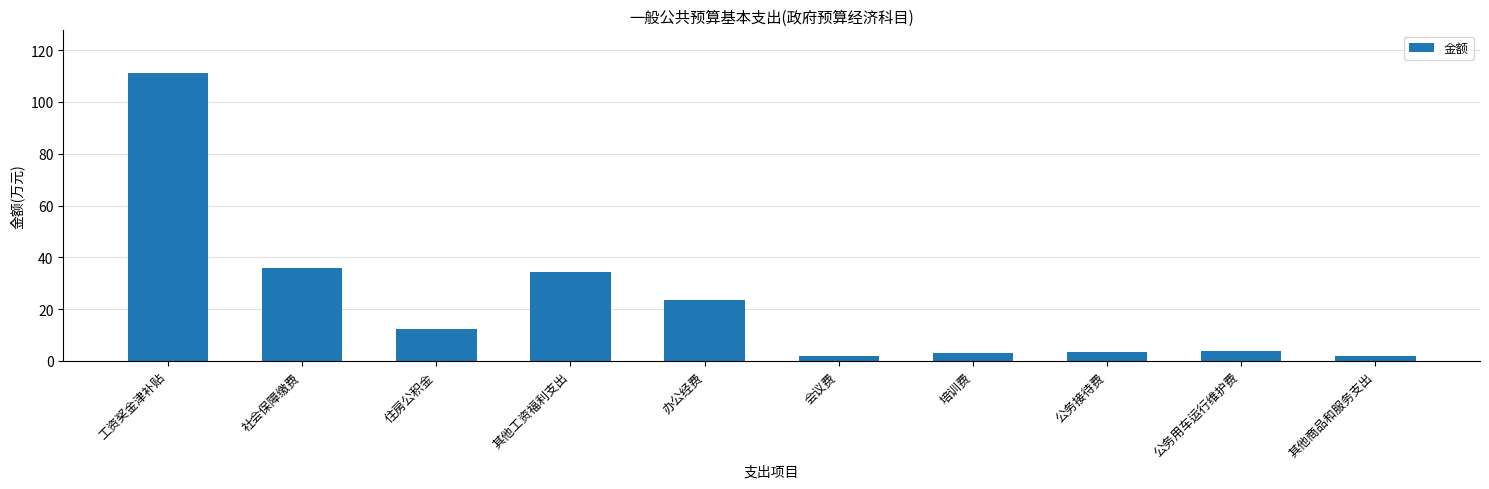

How many distinct data groups are displayed?

1